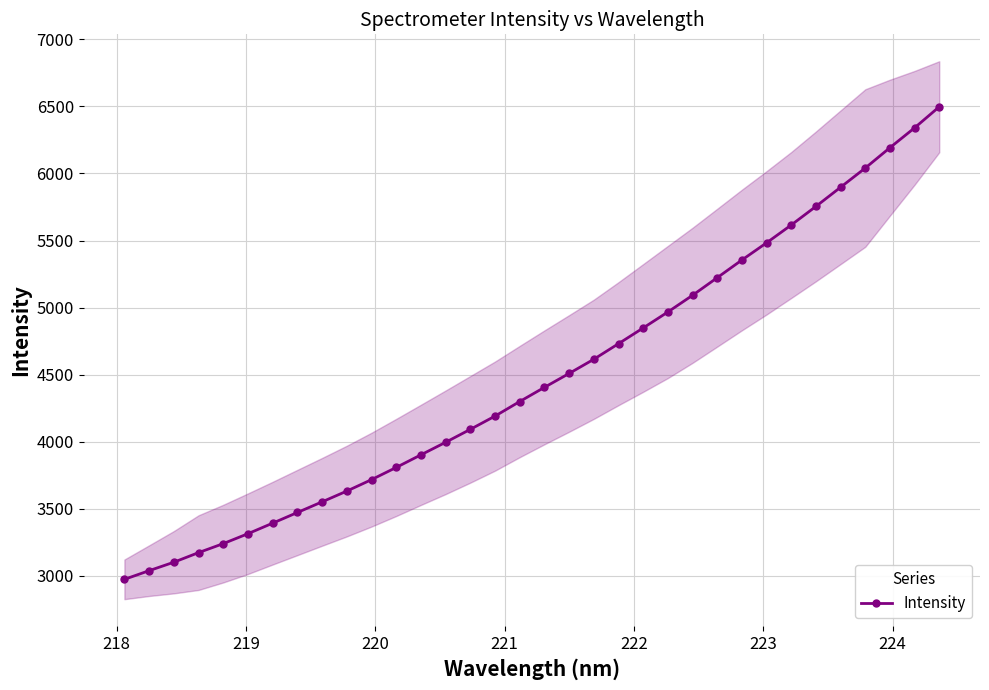

What is the highest value of the Intensity series?

6497.6